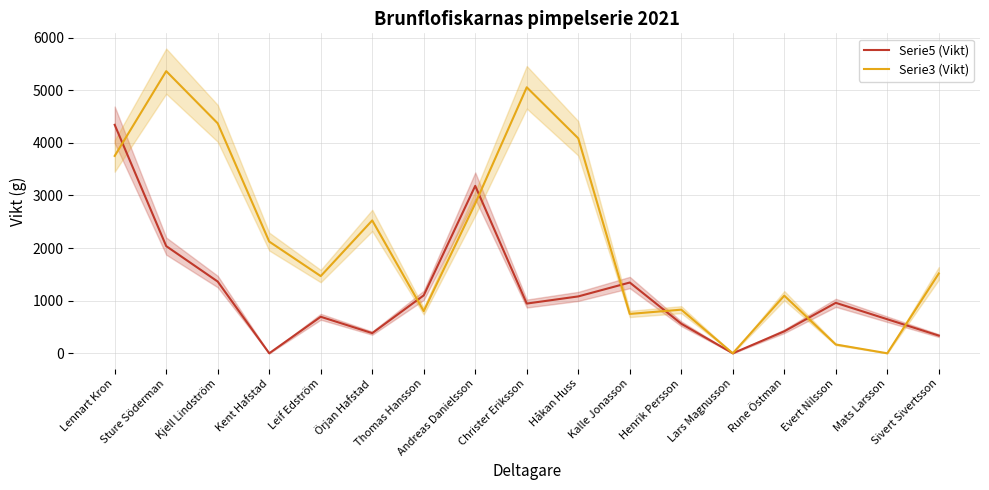

Where does the Serie5 (Vikt) series first go above 945?

Lennart Kron